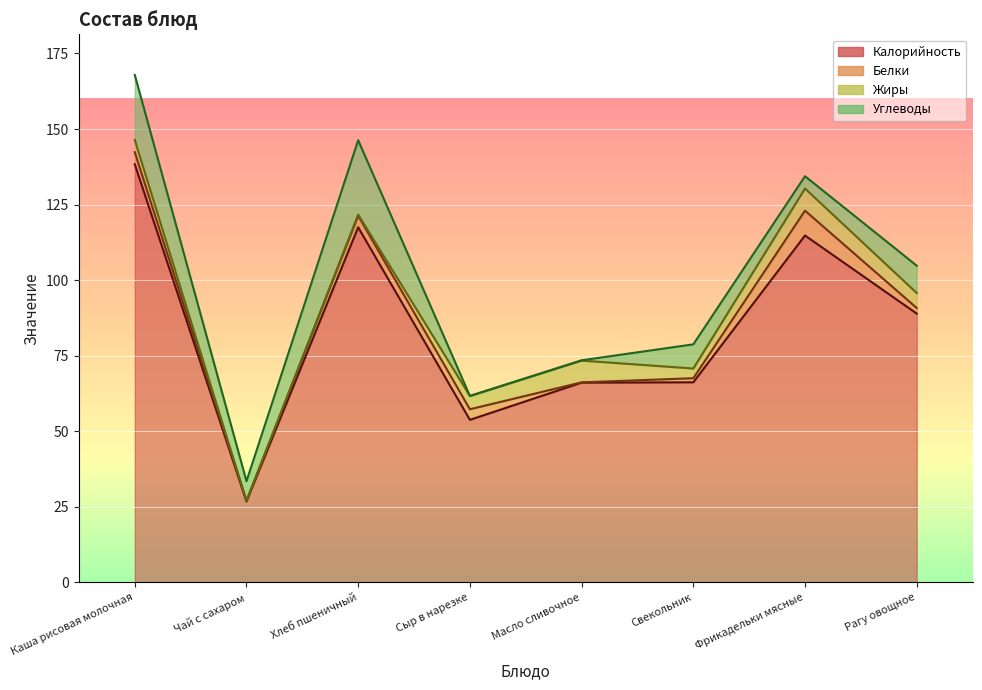

What is the difference between the second highest and minimum values in the Жиры series?

7.2